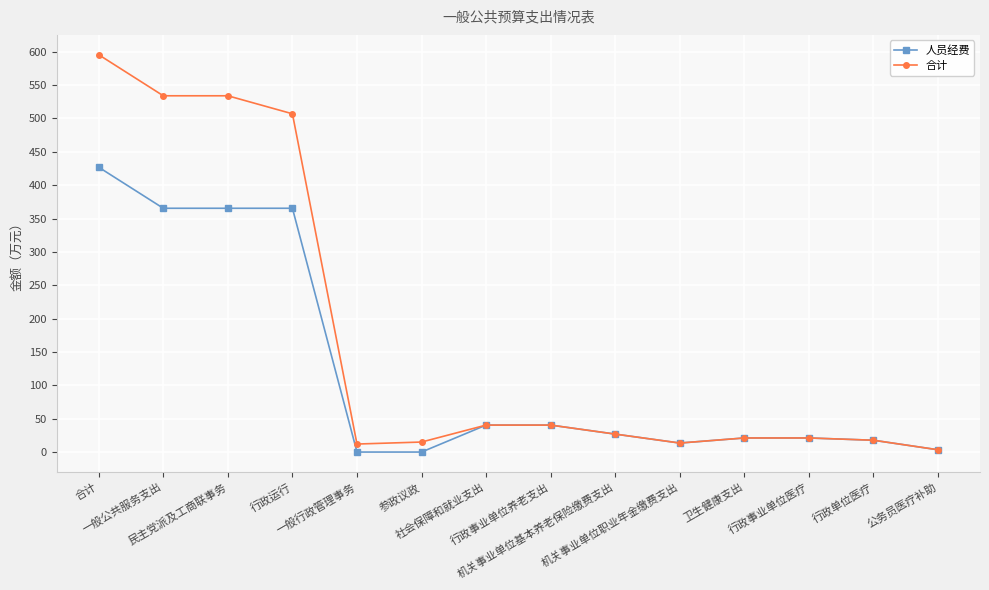

How many lines are shown in the chart?

2